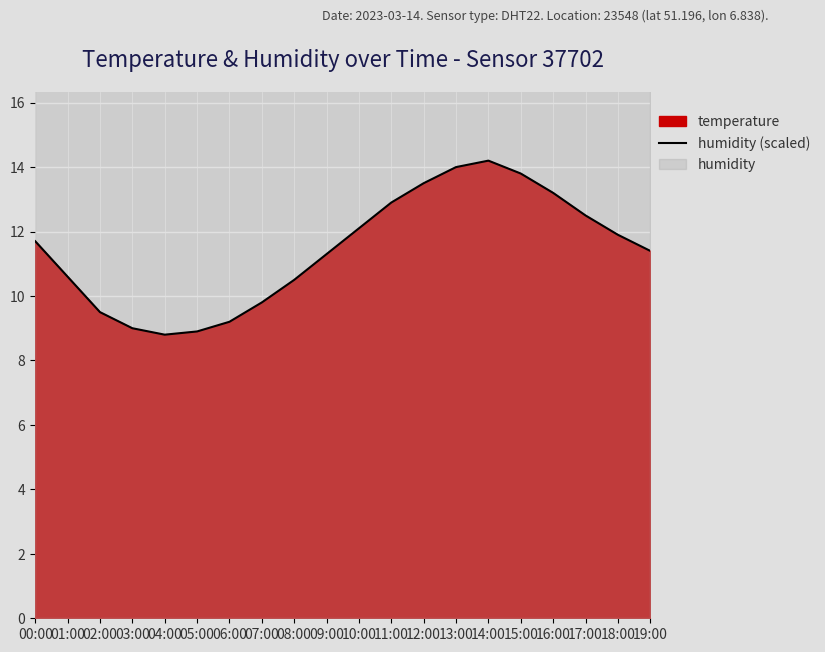

Between 15:00 and 16:00, which is larger?

15:00